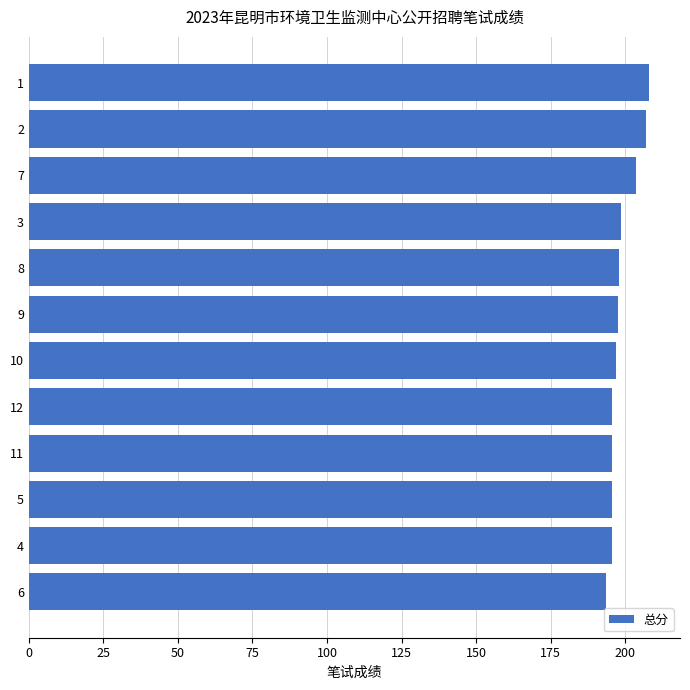

True or false: the data shows 195.5 at 5.

True